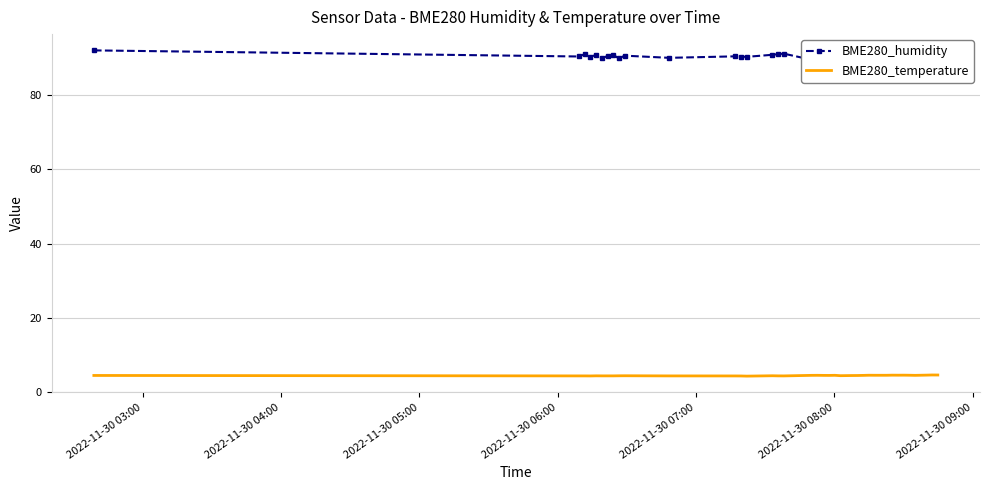

Reading left to right, what are all the values shown in this chart?

BME280_humidity: 92.0	90.3	91.0	90.3	90.7	89.9	90.5	90.7	89.8	90.6	90.0	90.4	90.3	90.2	90.8	91.0	91.1	89.5	89.1	88.9	89.0	88.6	88.8	89.4	89.3	89.3	89.2	89.0	88.8	88.9	88.7	88.4	88.0	88.6	88.8	88.7	89.2	88.8	88.3	88.1
BME280_temperature: 4.5	4.4	4.4	4.3	4.4	4.4	4.4	4.4	4.4	4.4	4.4	4.3	4.3	4.3	4.4	4.4	4.4	4.5	4.5	4.5	4.5	4.5	4.4	4.4	4.5	4.5	4.5	4.5	4.5	4.5	4.5	4.6	4.5	4.6	4.5	4.5	4.5	4.6	4.6	4.6